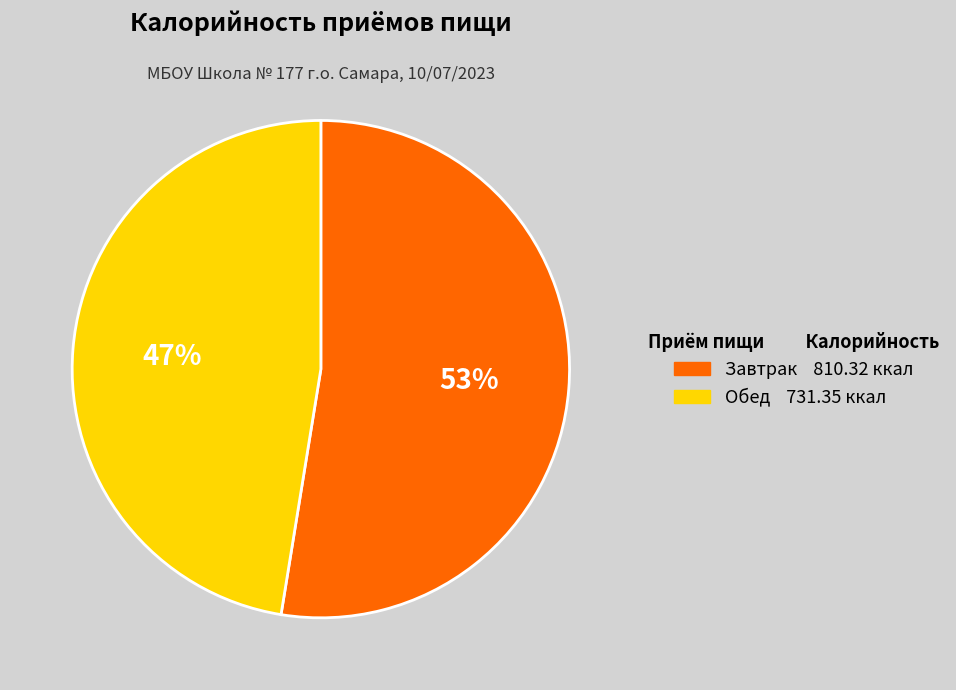

Is it true that Обед is 47% of the pie?

True